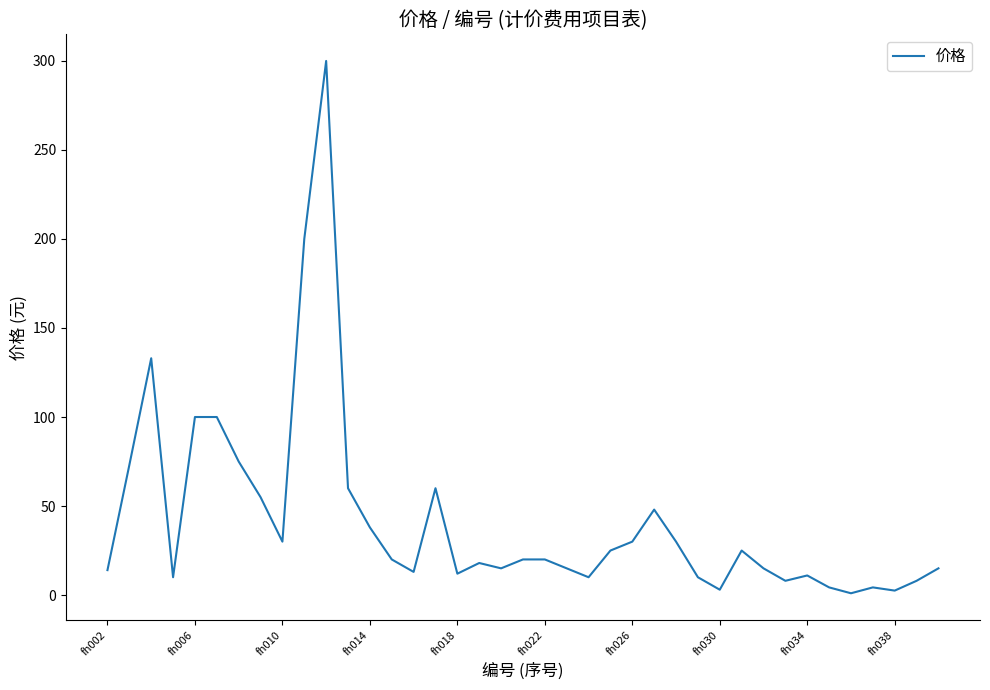

What is the greatest value displayed?

300.0